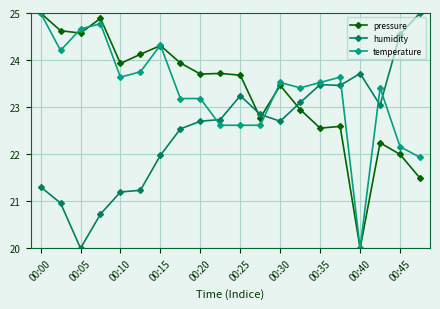

What is the highest value of the pressure series?

25.0